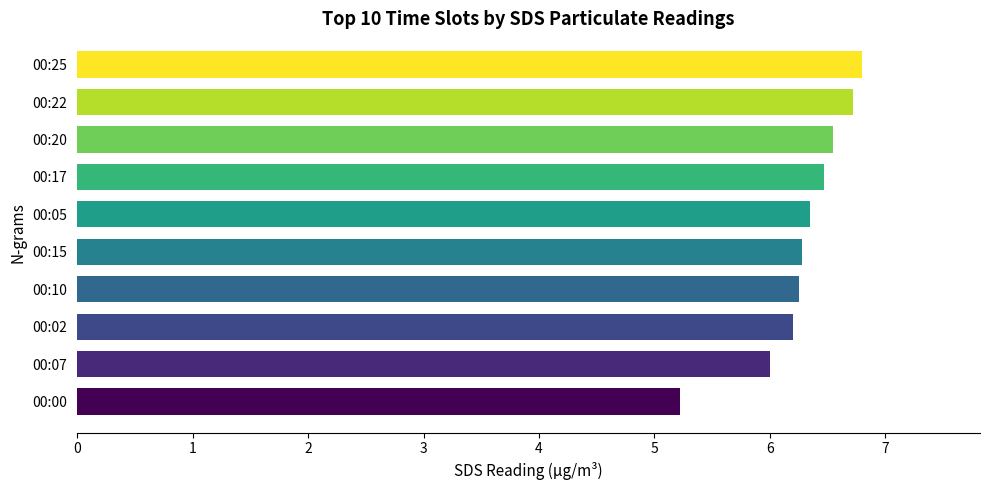

What is the change in value from 00:07 to 00:15?

+0.3